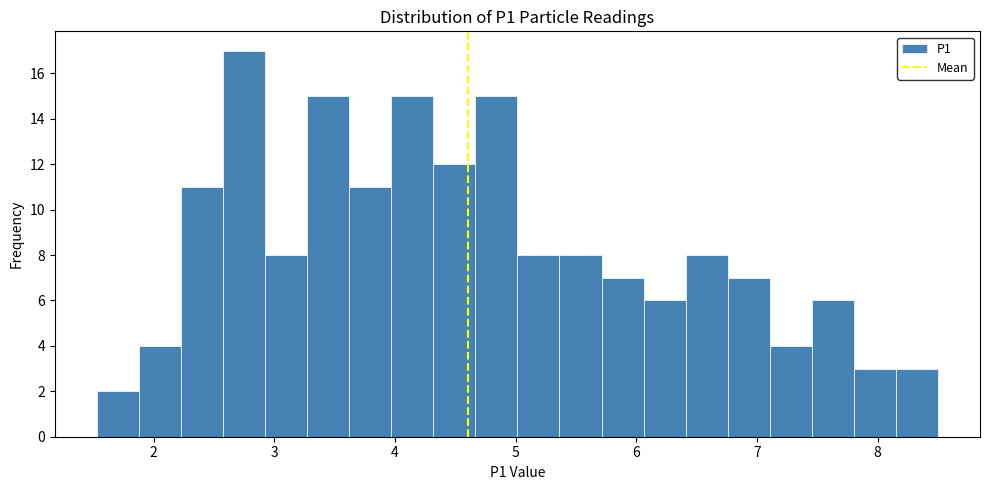

Around what value on the x-axis is the tallest bar? Give the approximate position of its centre, as read against the axis.

2.7